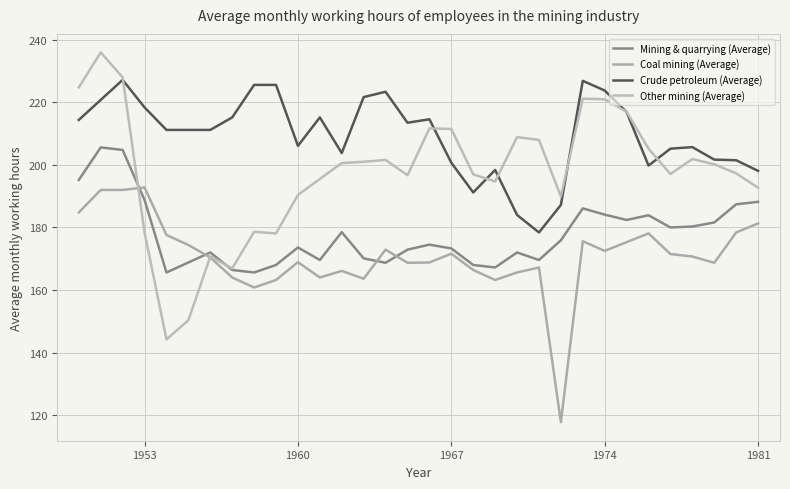

Which series ends up on top after the final intersection of Other mining (Average) and Crude petroleum (Average)?

Crude petroleum (Average)